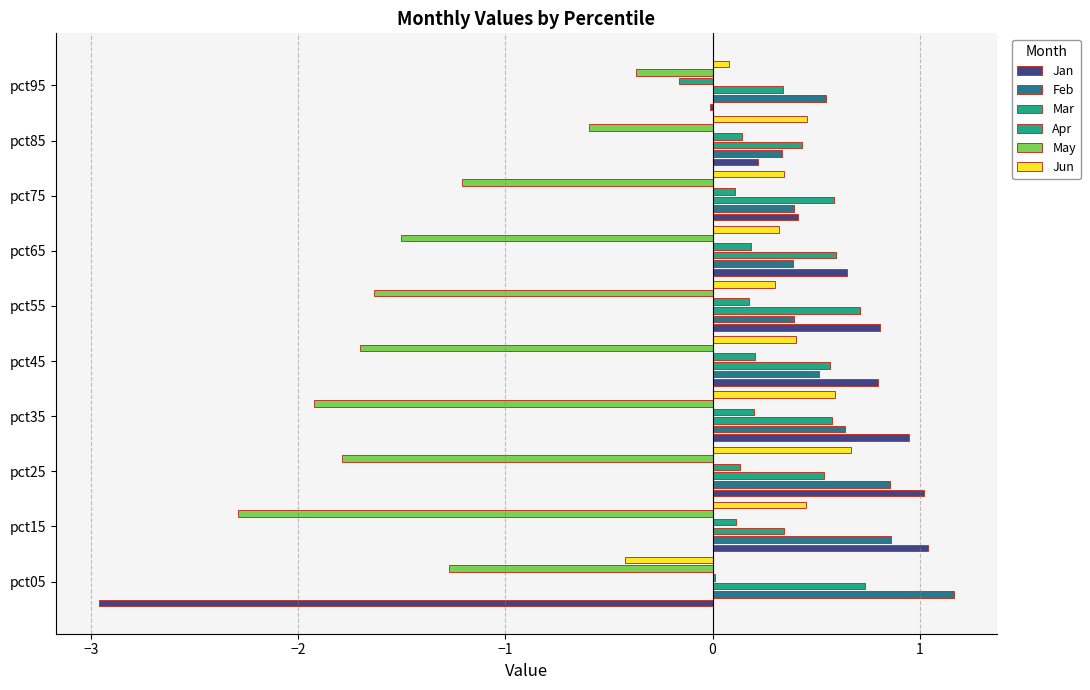

What is the value of the Mar bar at the 8th from the left?

0.6